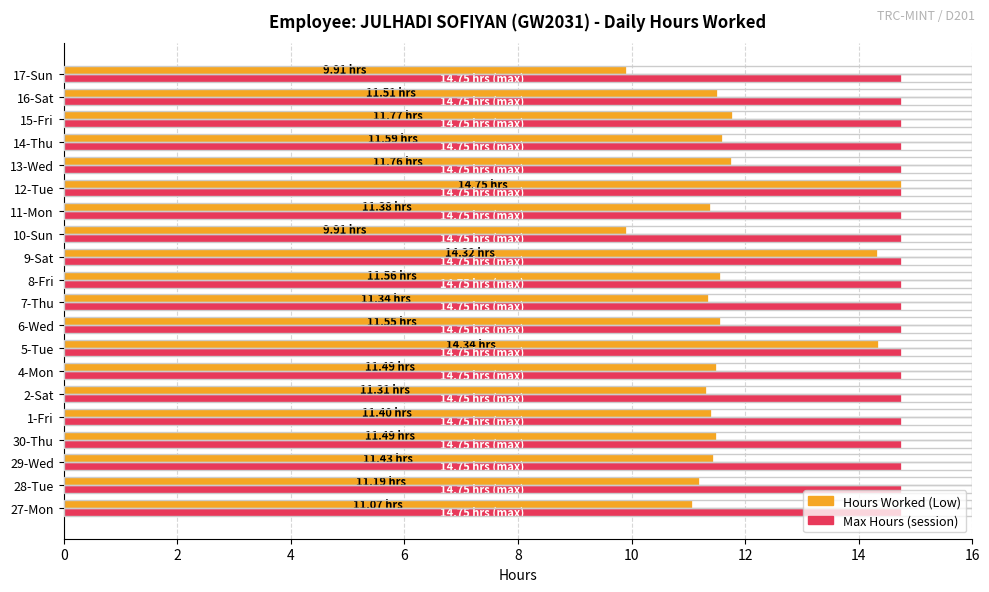

What is the smallest value displayed?

9.9